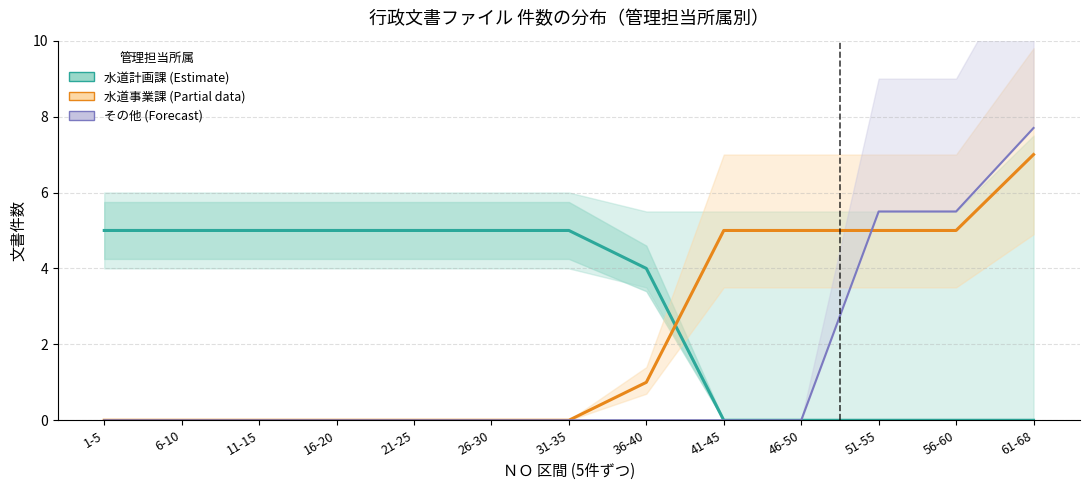

Is it true that 水道事業課 (Partial) equals 5.0 at 56-60?

True